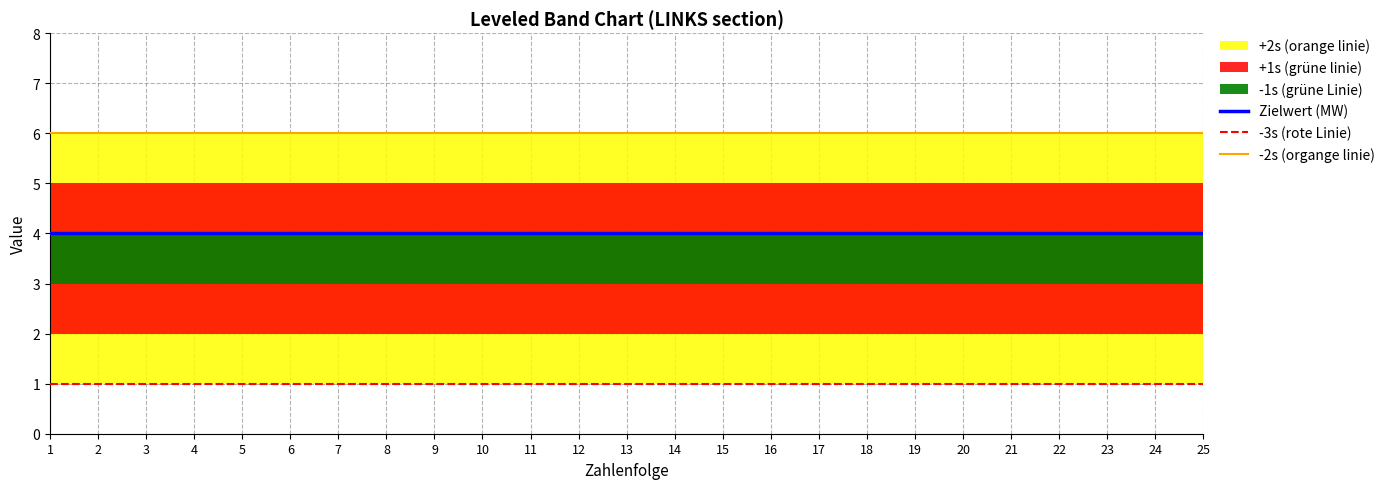

Reading left to right, what are all the values shown in this chart?

Zielwert (MW): 4	4	4	4	4	4	4	4	4	4	4	4	4	4	4	4	4	4	4	4	4	4	4	4	4
-3s (rote Linie): 1	1	1	1	1	1	1	1	1	1	1	1	1	1	1	1	1	1	1	1	1	1	1	1	1
-2s (organge linie): 6	6	6	6	6	6	6	6	6	6	6	6	6	6	6	6	6	6	6	6	6	6	6	6	6